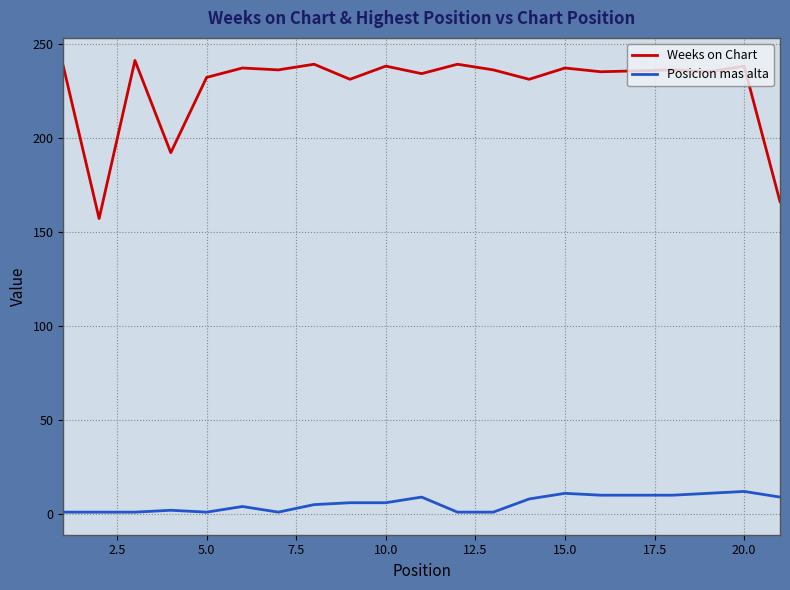

What is the highest value of the Posicion mas alta series?

12